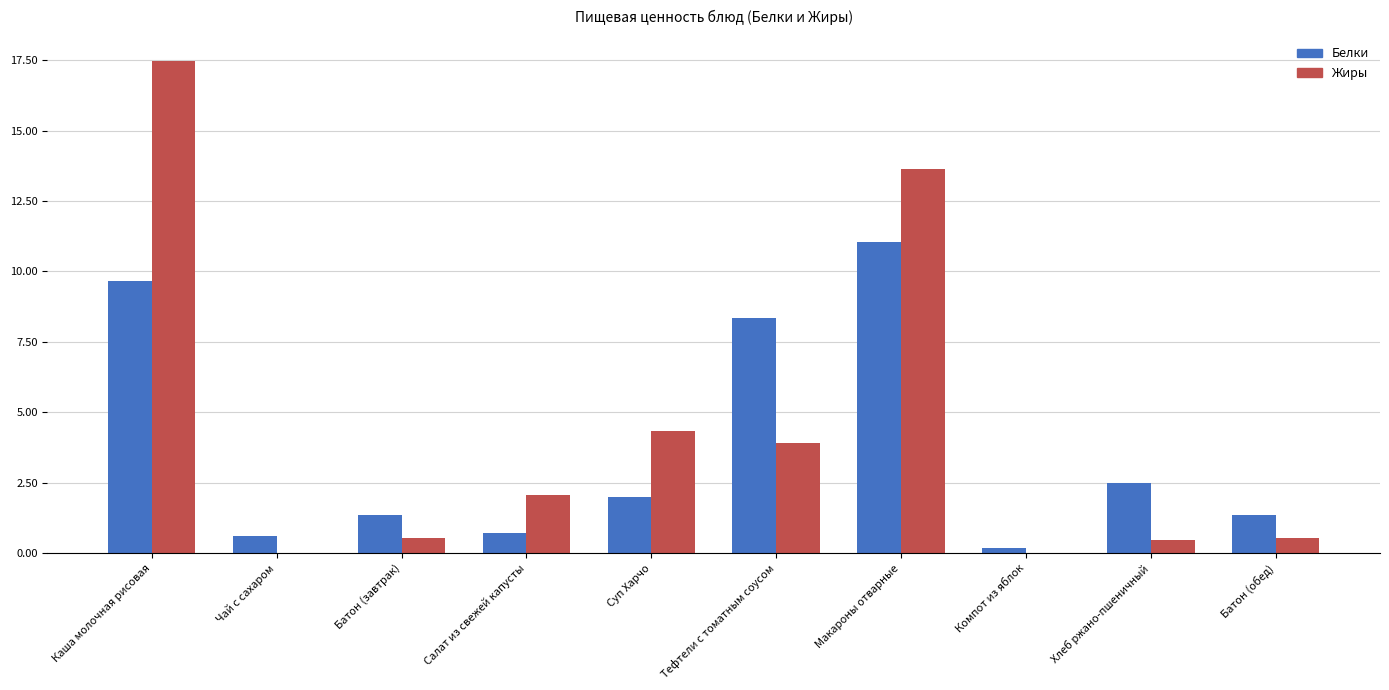

Is the value of Жиры at Компот из яблок greater than the value of Белки at Каша молочная рисовая?

No